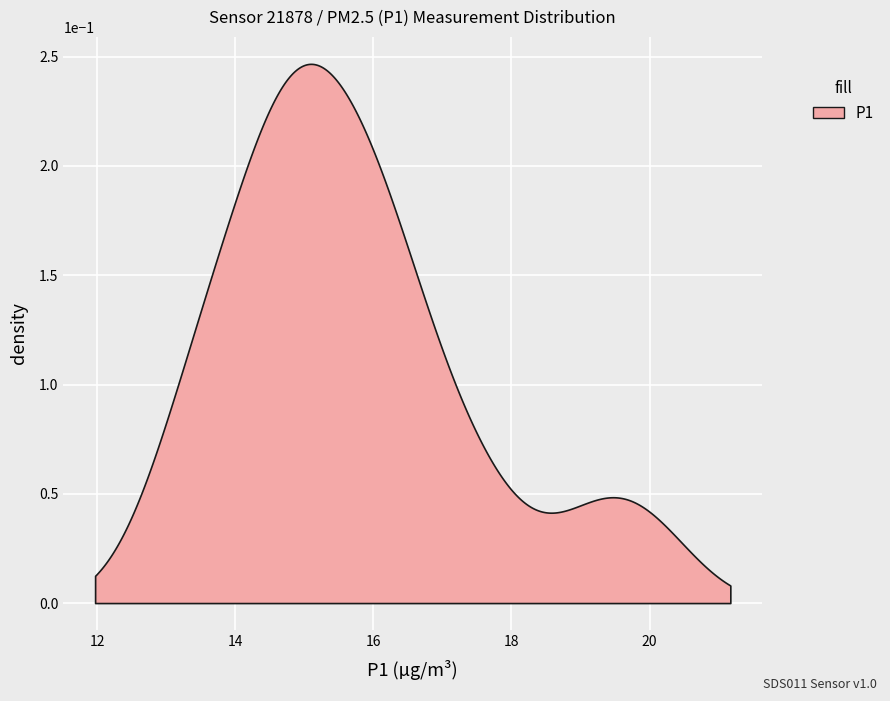

True or false: P2 and P1 cross at least once.

False